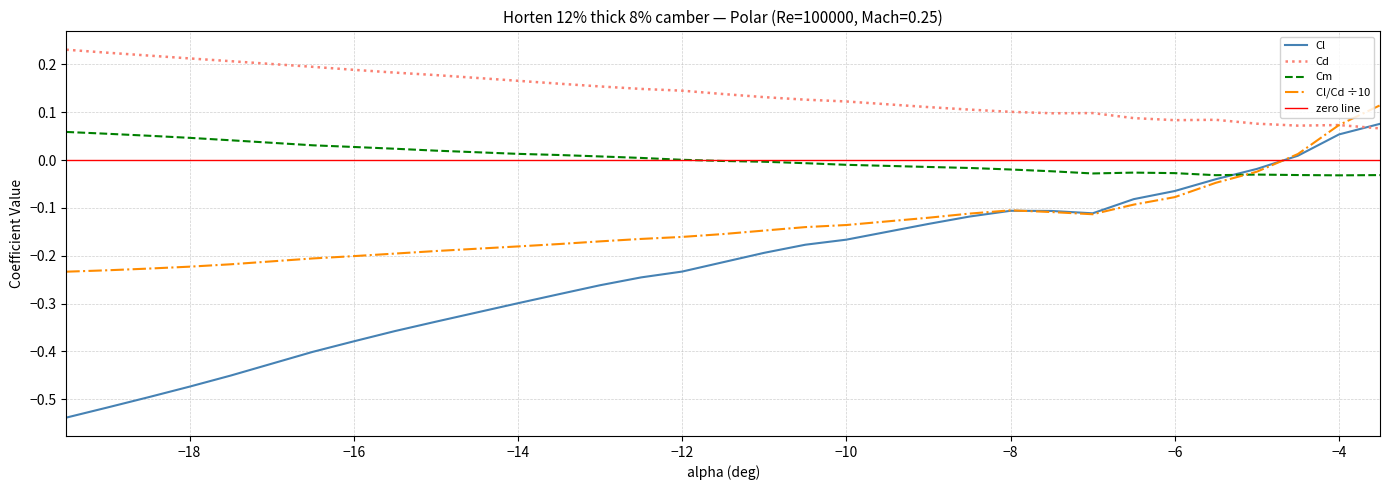

True or false: Cd and Cm cross at least once.

False